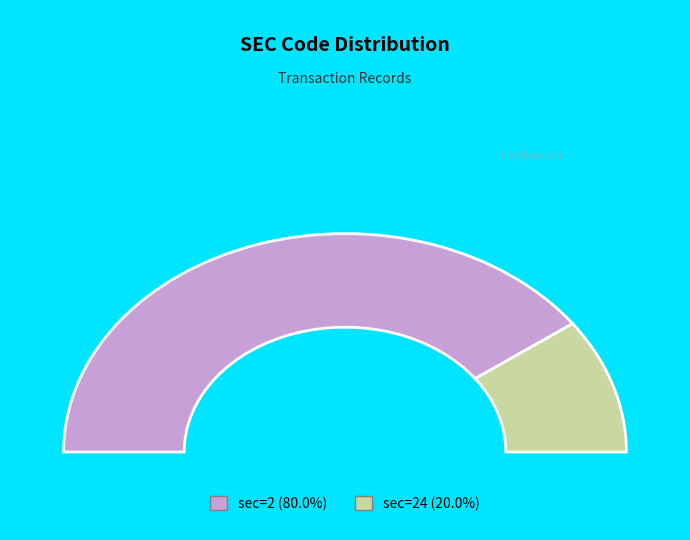

What is the smallest slice in the pie chart?

24